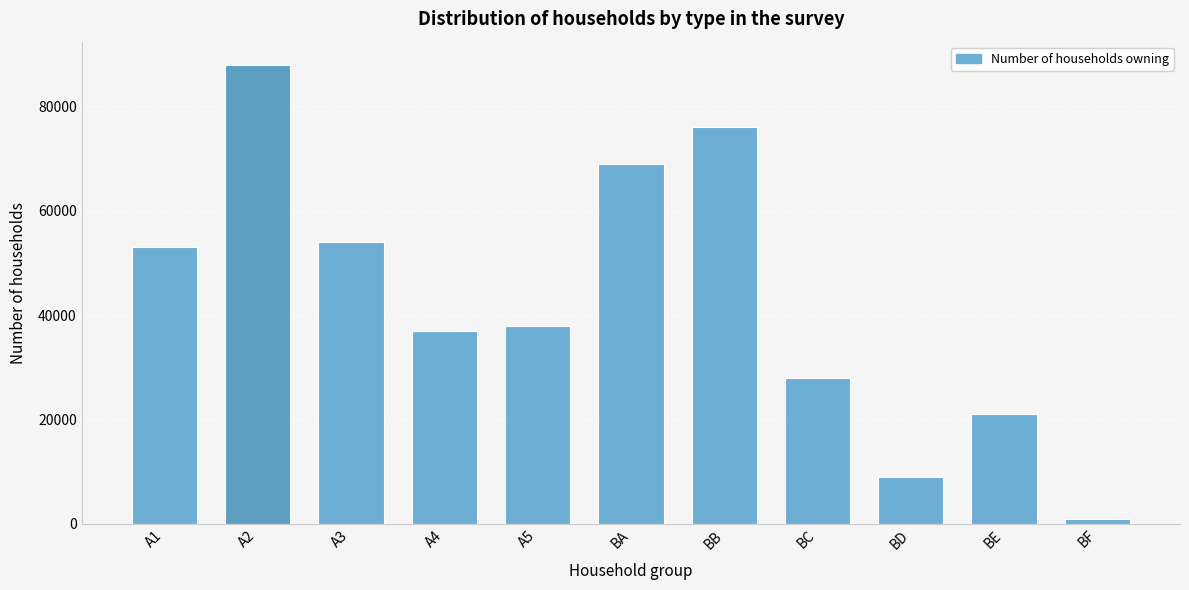

Reading left to right, extract all data points from this chart.

A1=53000	A2=88000	A3=54000	A4=37000	A5=38000	BA=69000	BB=76000	BC=28000	BD=9000	BE=21000	BF=1000